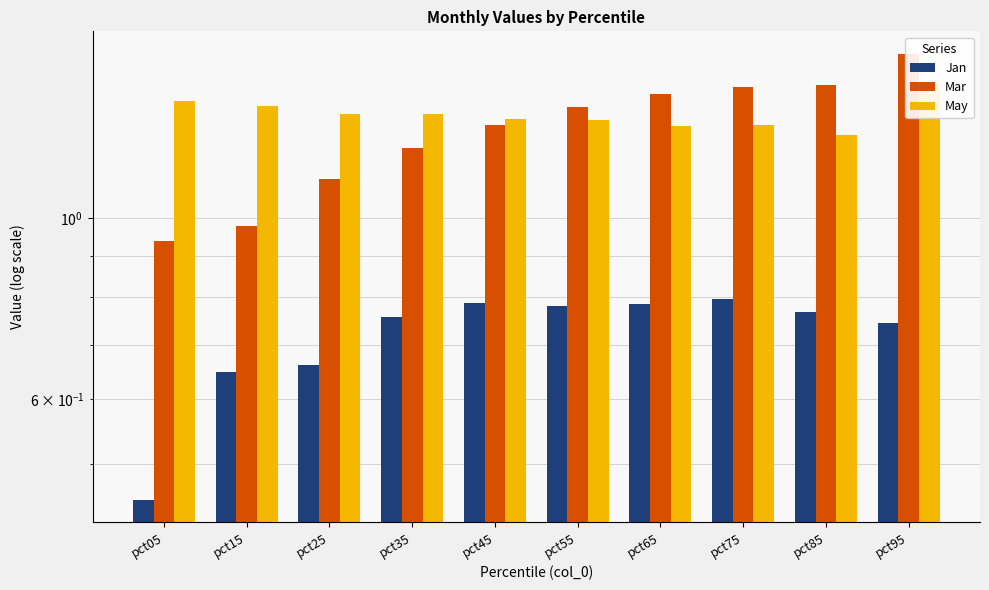

Are the bars grouped side by side (vs. stacked)?

Yes